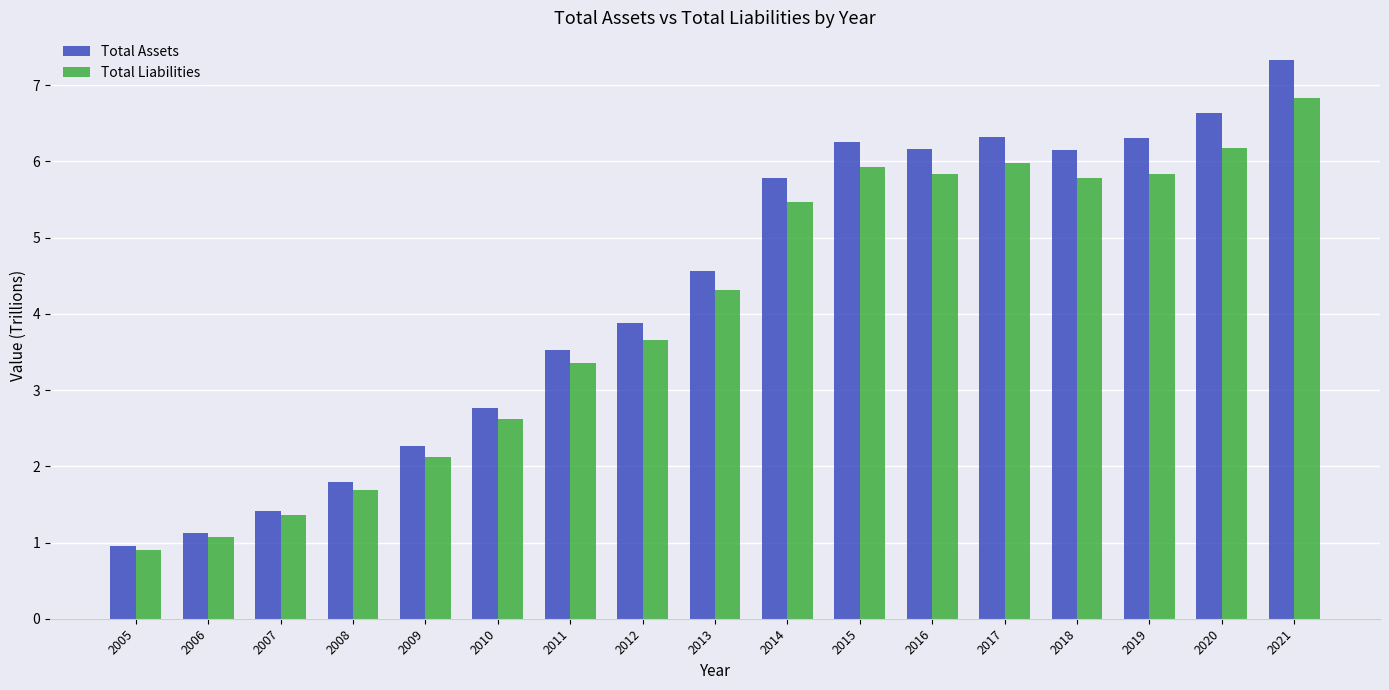

How many bars are there in each group?

2